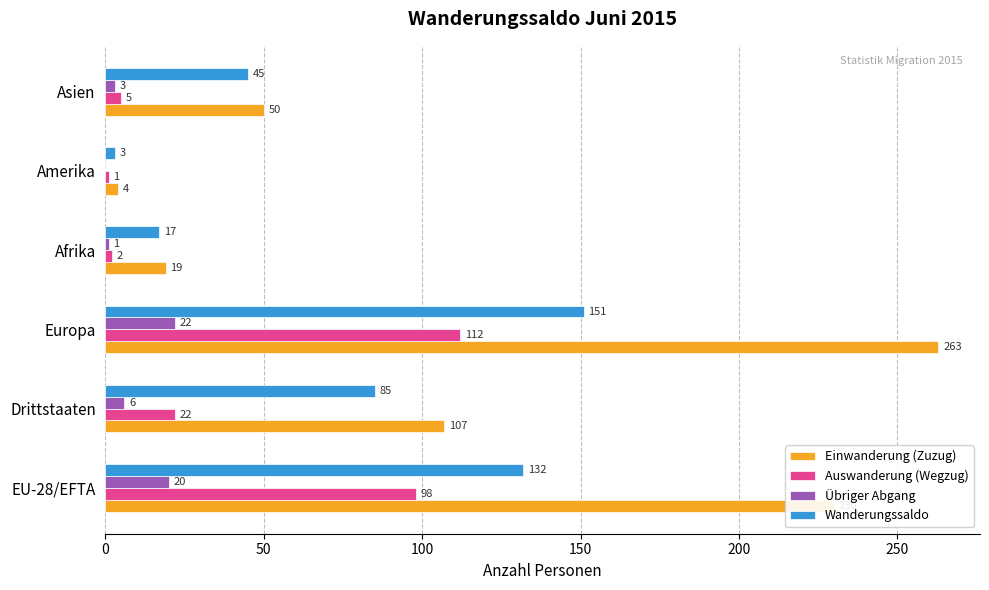

What is the maximum value shown in the chart?

263